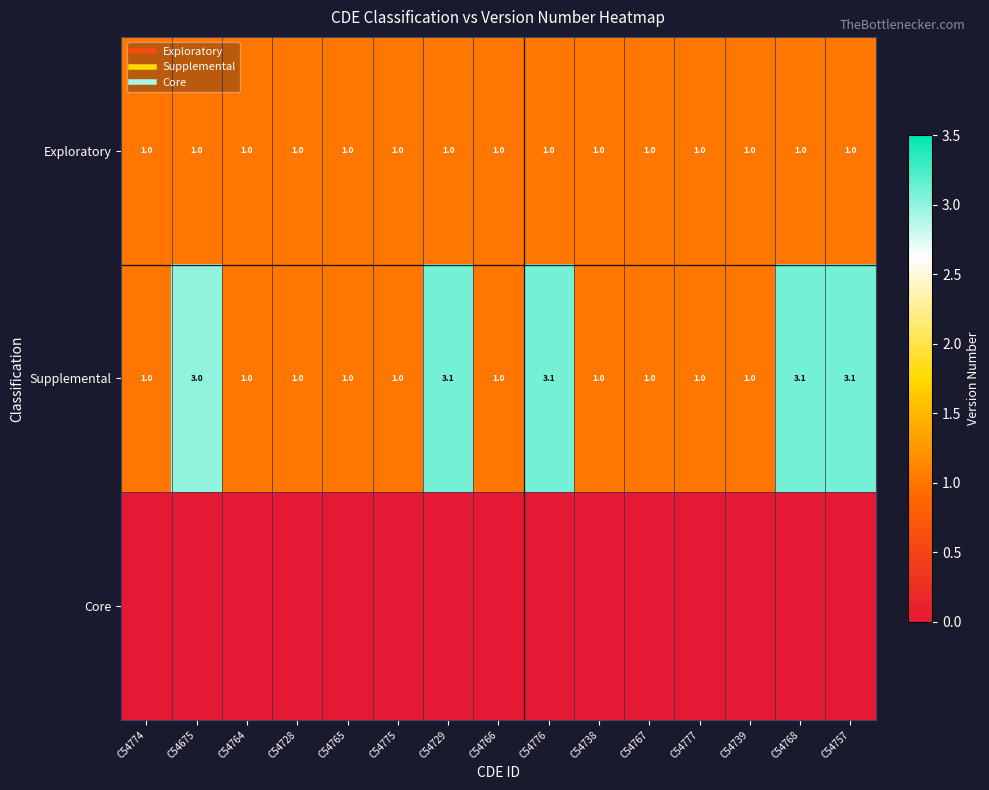

What is the minimum value for Supplemental?

1.0